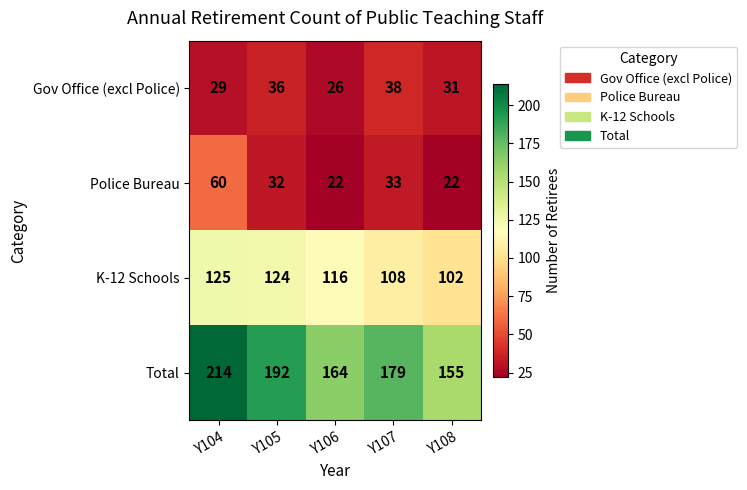

Where does the K-12 Schools series first go above 116?

Y104